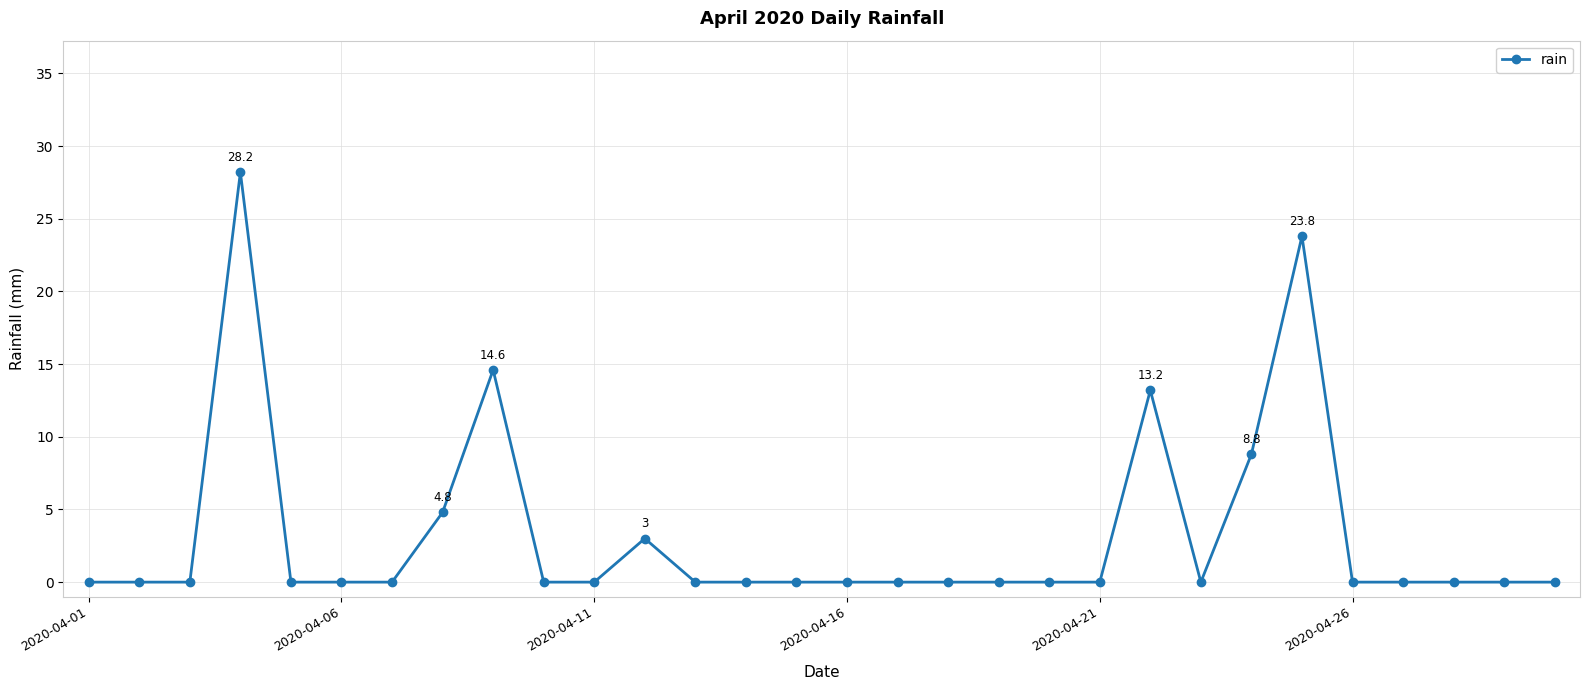

True or false: there are more than 0 points higher than both neighbors.

True